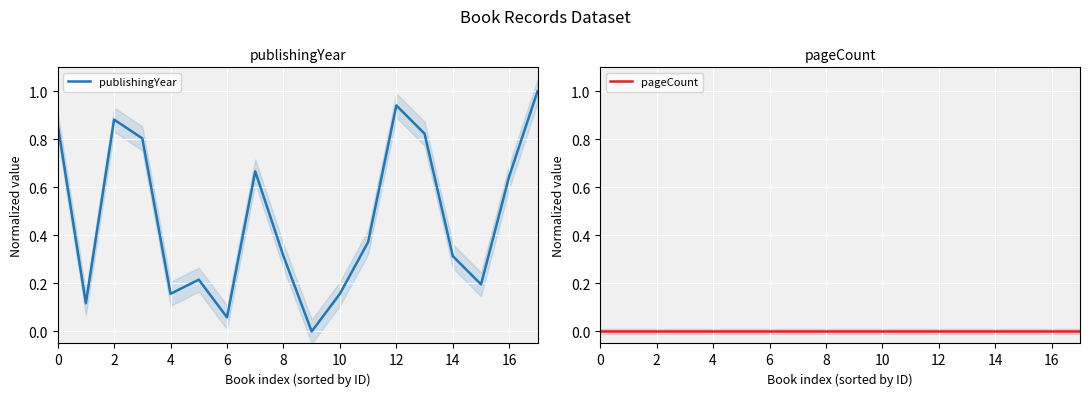

True or false: publishingYear has a value of 0.1 at 10.

False